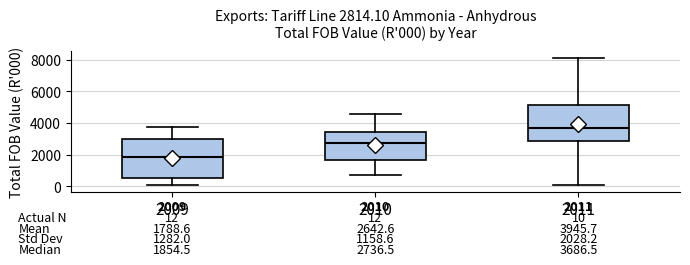

Which box's median line is the lowest?

2009